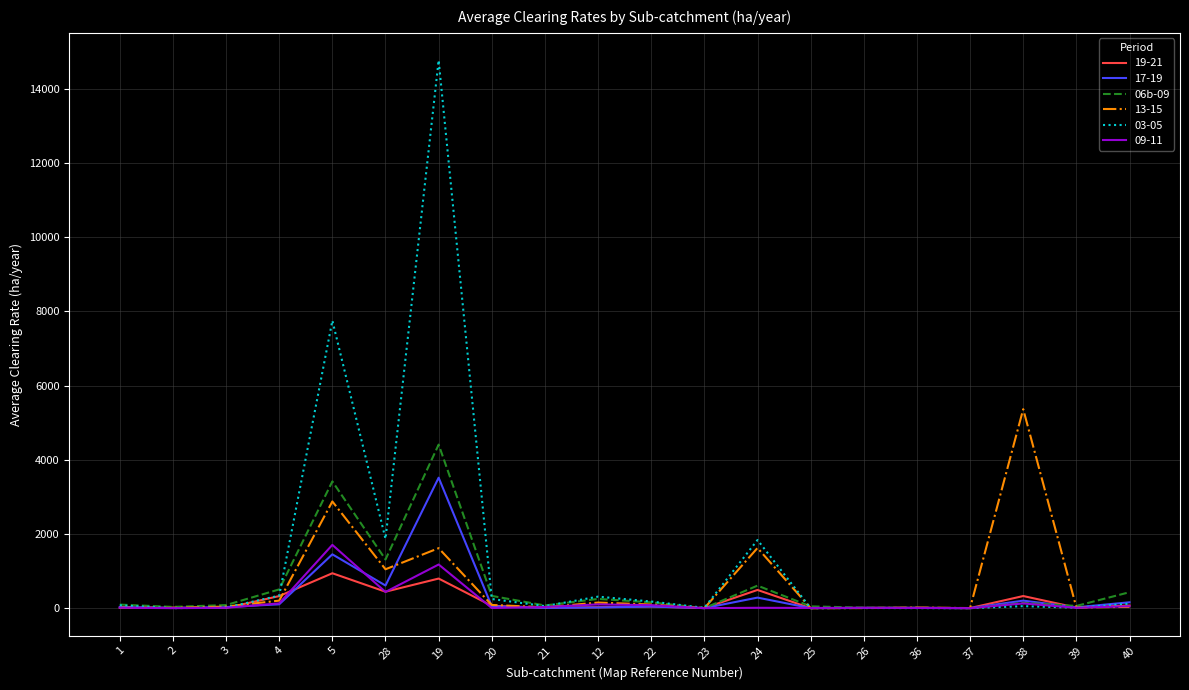

Which series has the largest range (max minus min)?

03-05